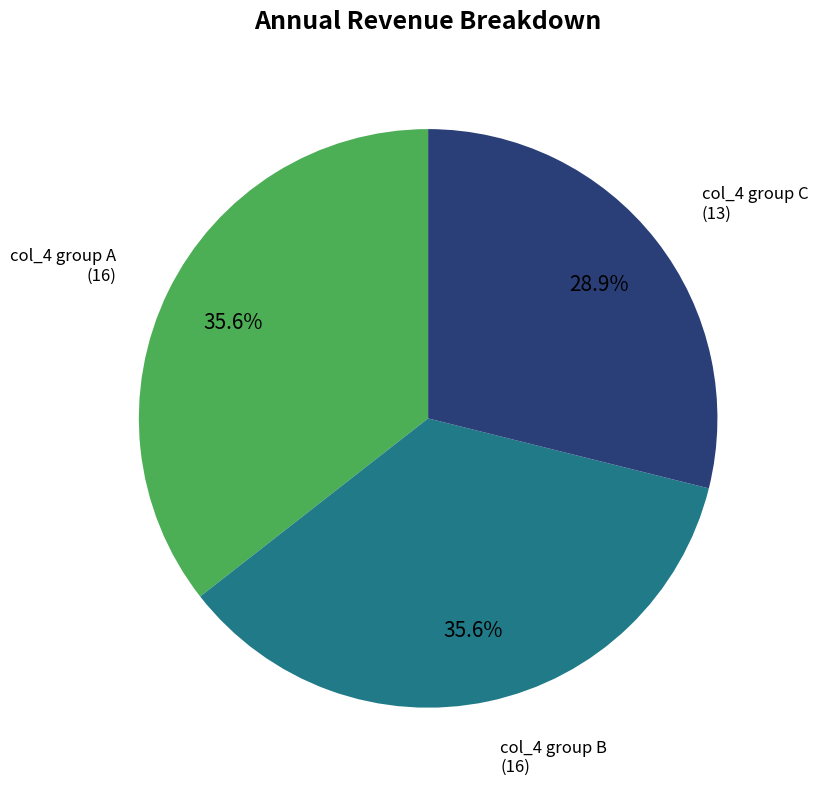

How many slices are in this pie chart?

3